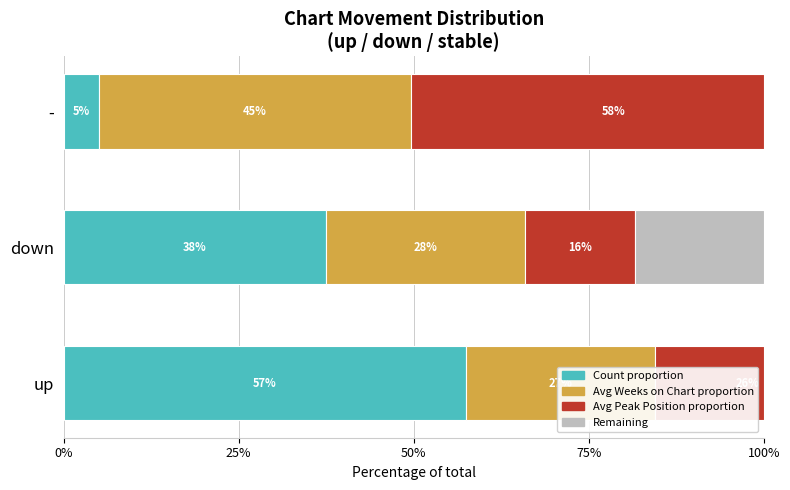

What is the average value of the Avg Weeks on Chart proportion series?

33.3